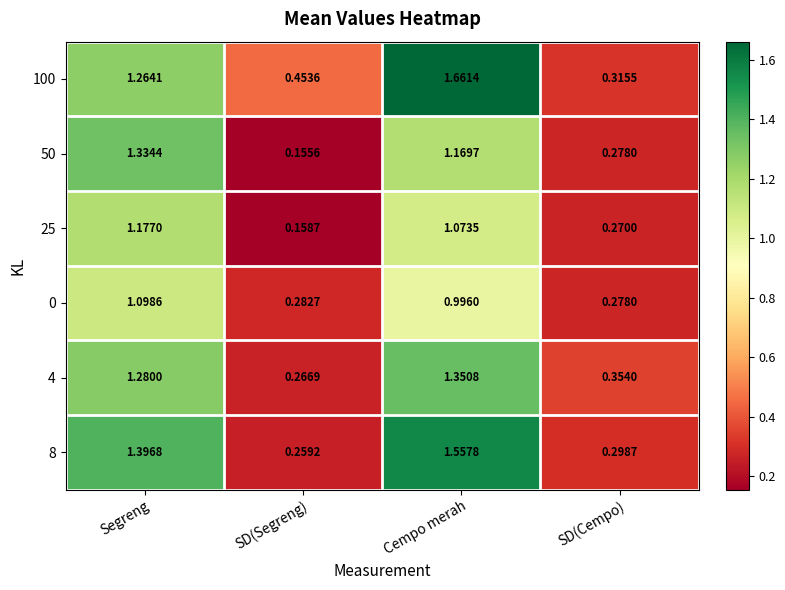

Where does the 100 series first go above 1?

Segreng